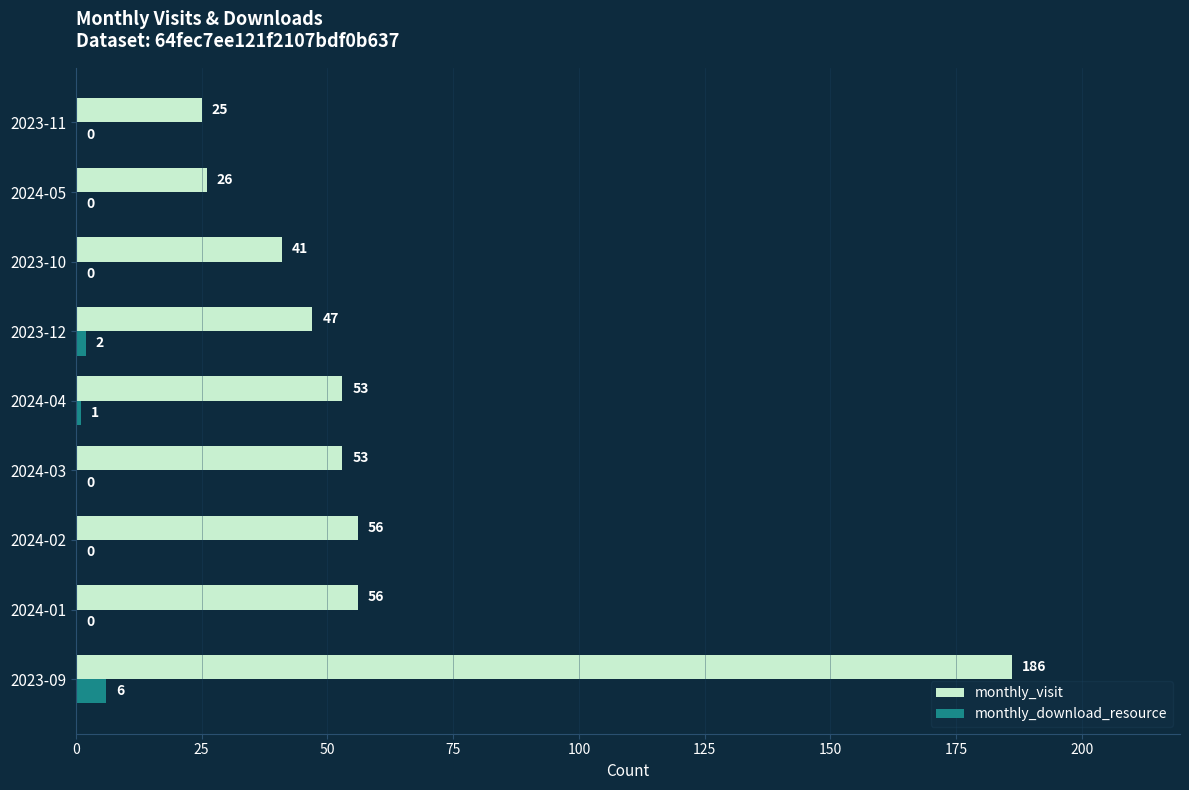

What are all the series names shown in the legend?

monthly_visit, monthly_download_resource